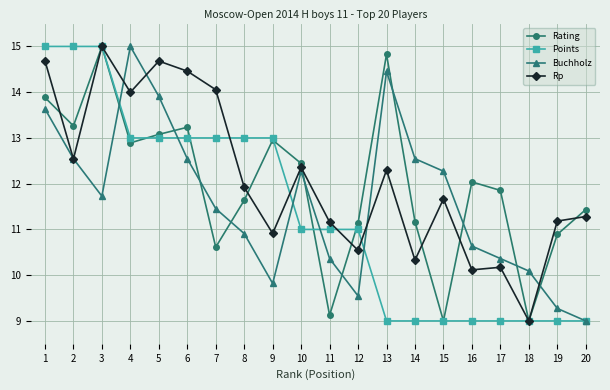

What are all the series names shown in the legend?

Rating, Points, Buchholz, Rp